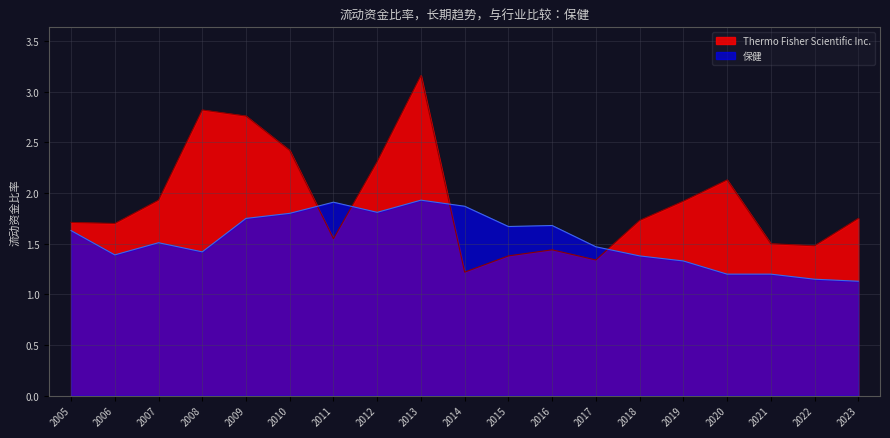

At which category does 保健 reach its first local valley?

2006